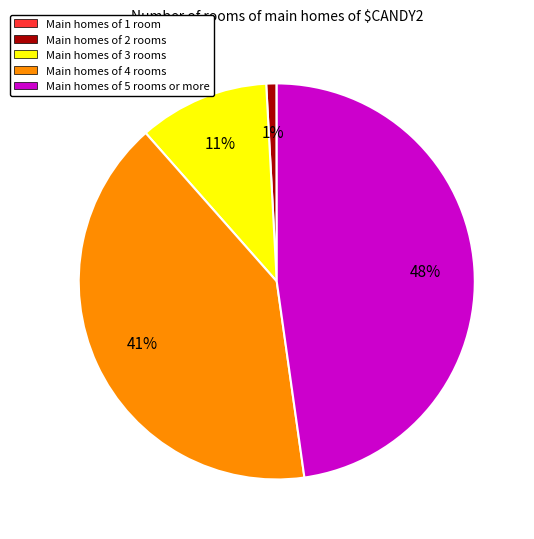

The Main homes of 5 rooms or more slice represents 48% of the pie. True or false?

True